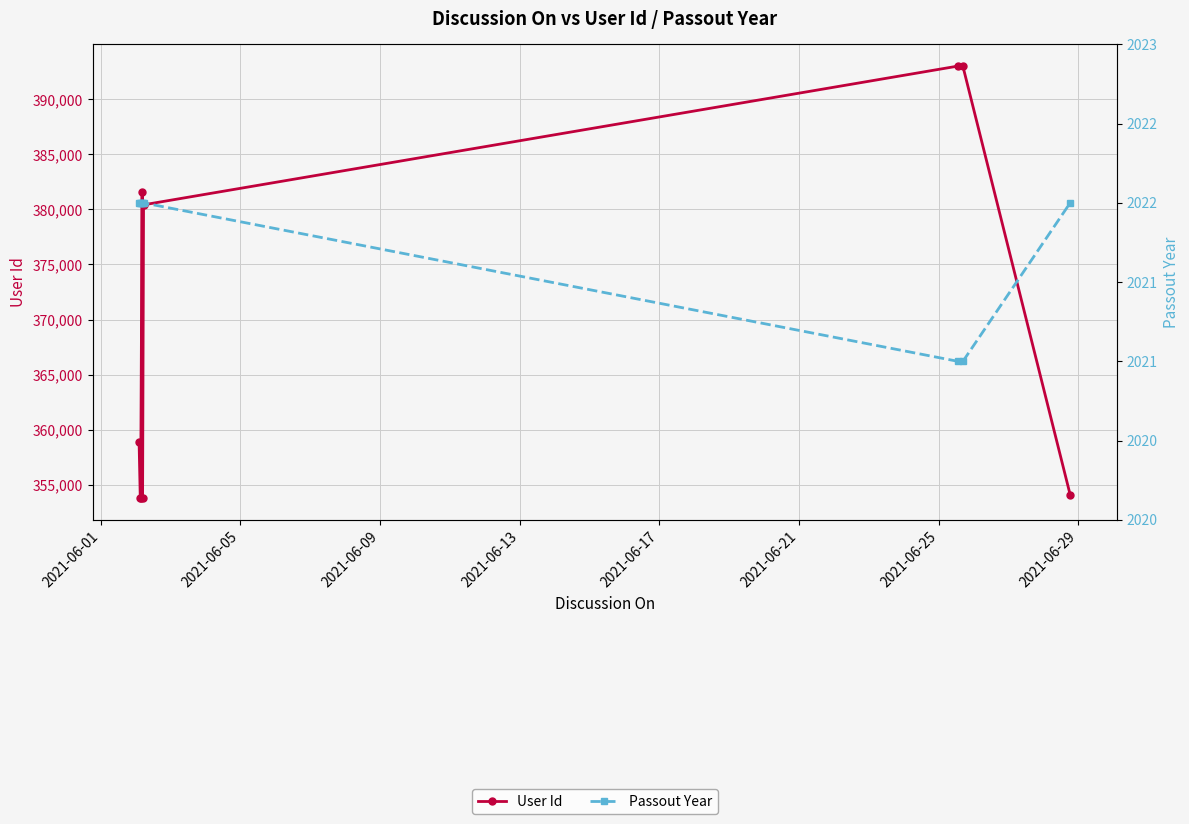

Between 2021-06-01 and 2021-06-13, which is larger?

2021-06-13